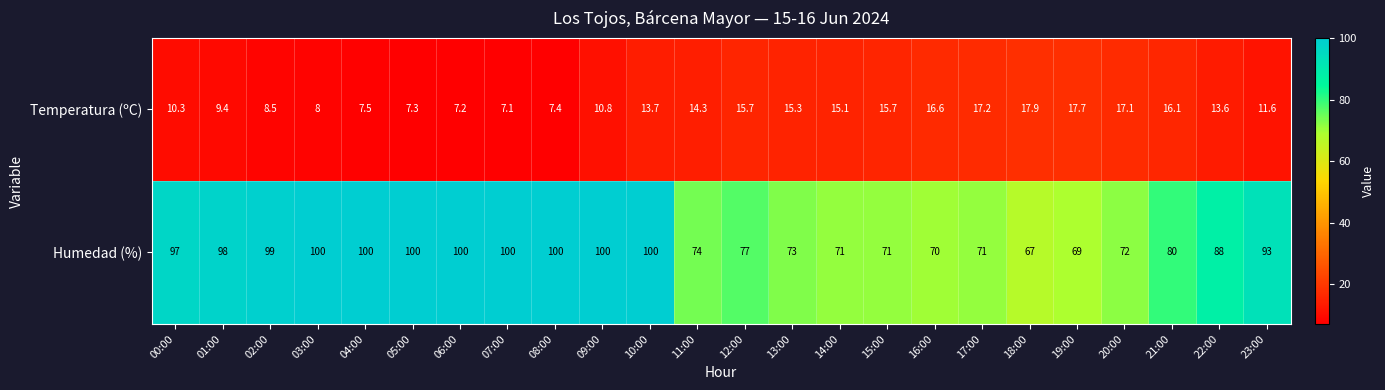

Rank the series by their maximum value, from highest to lowest.

Humedad (%), Temperatura (ºC)